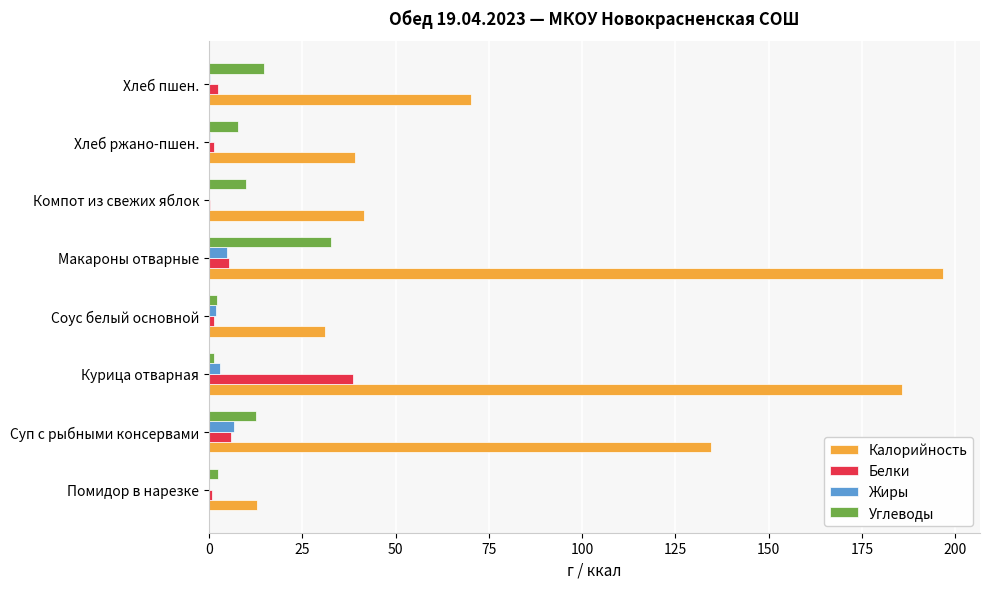

Which series has the largest total across all categories?

Калорийность